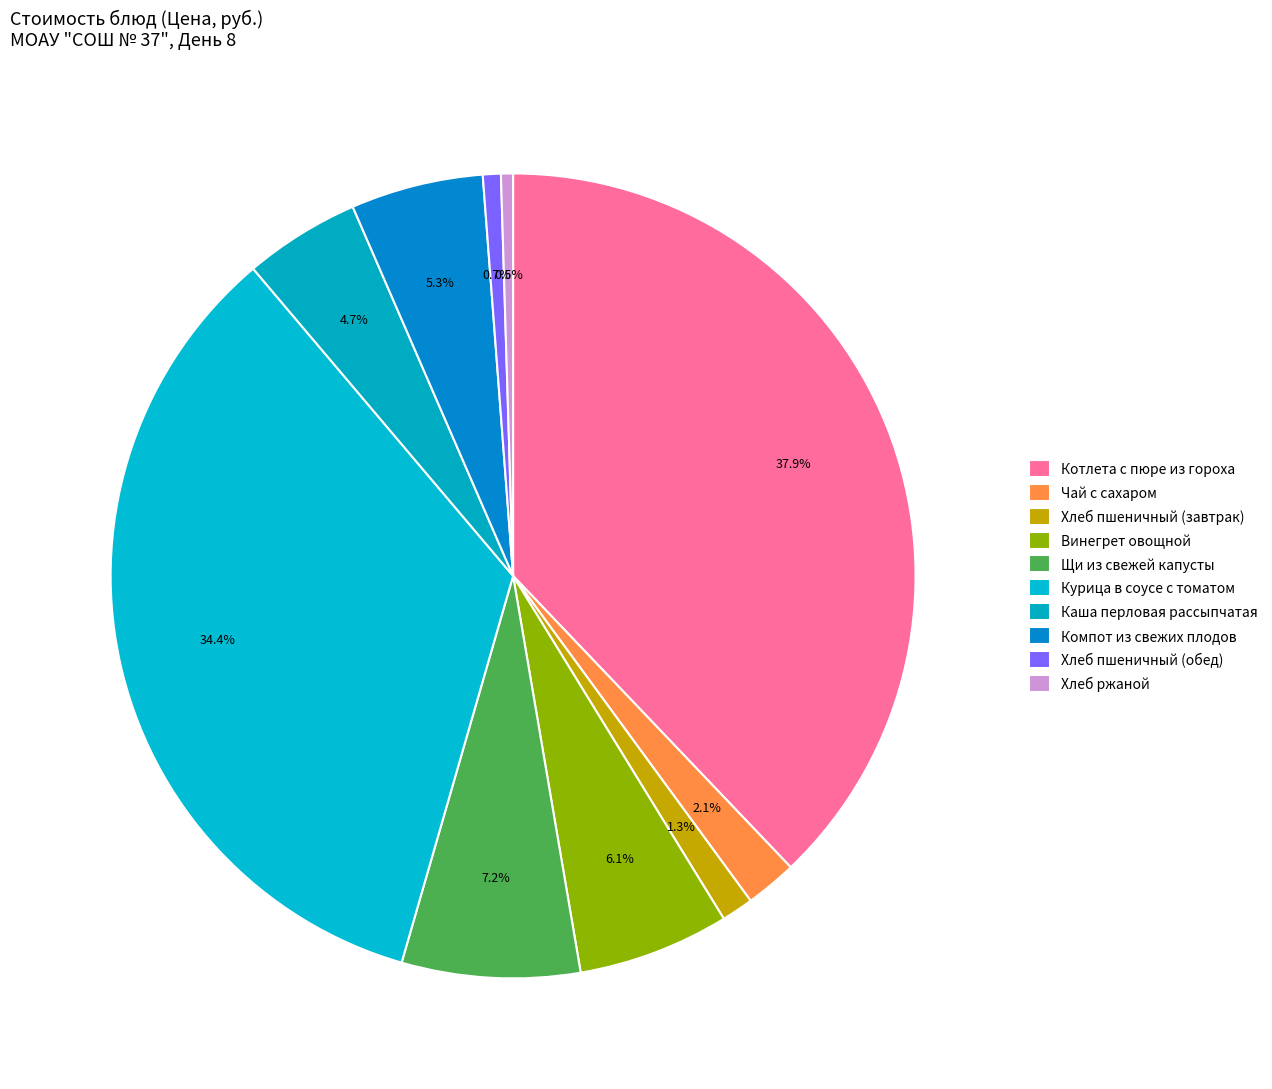

True or false: Хлеб пшеничный (обед) accounts for 11% of the total.

False